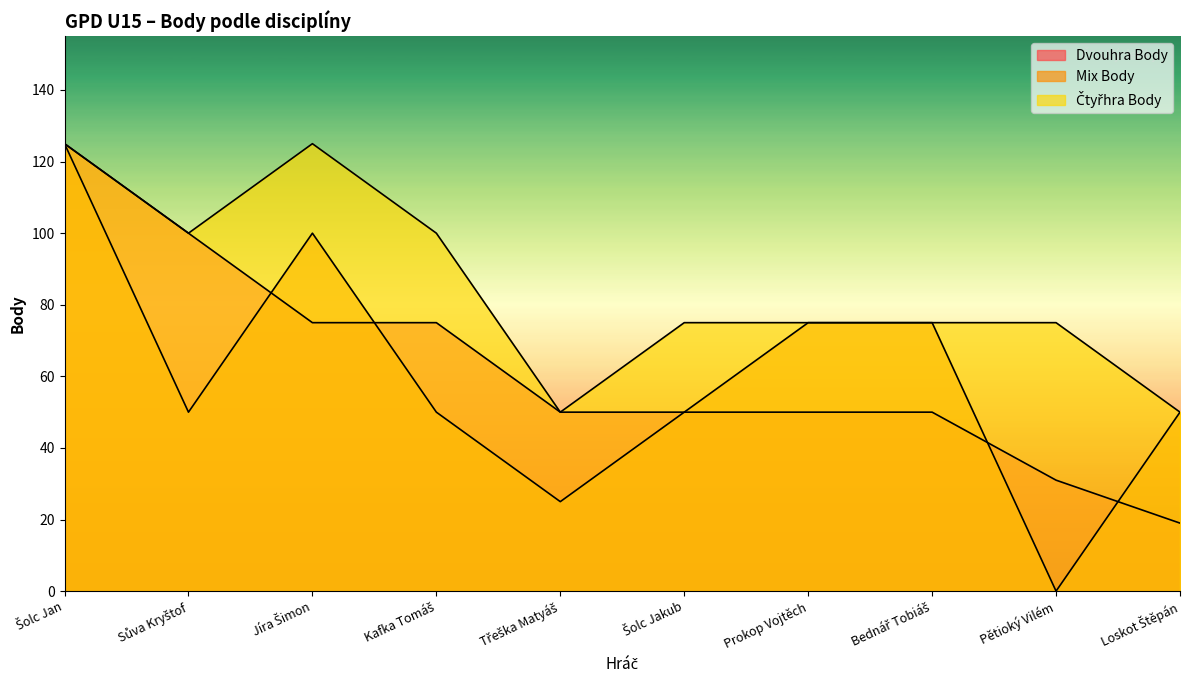

What is the label of the 10th point from the left?

Loskot Štěpán